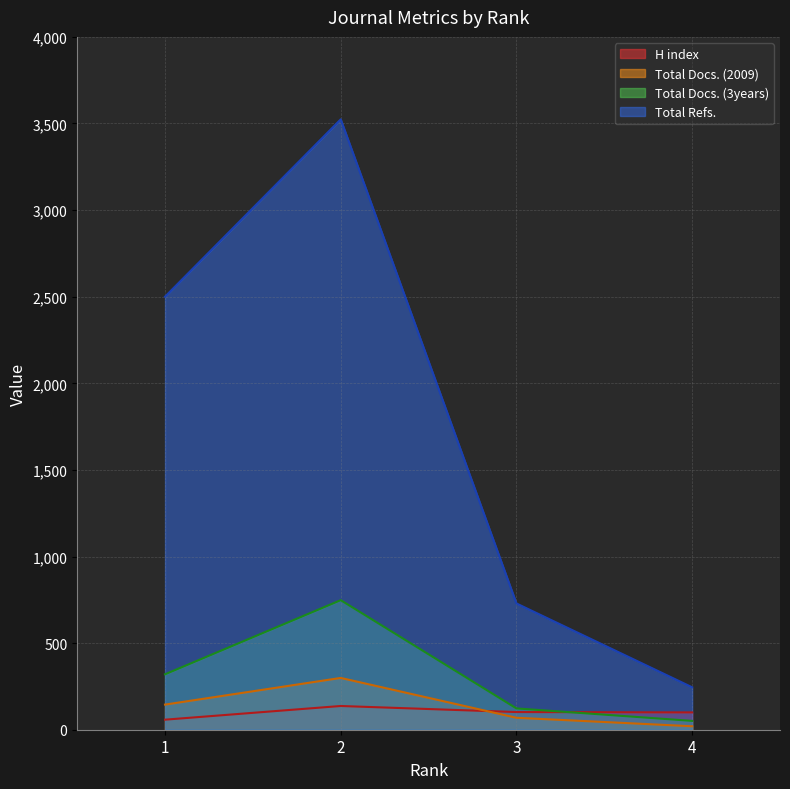

What value does the Total Docs. (2009) series have at 1?

145